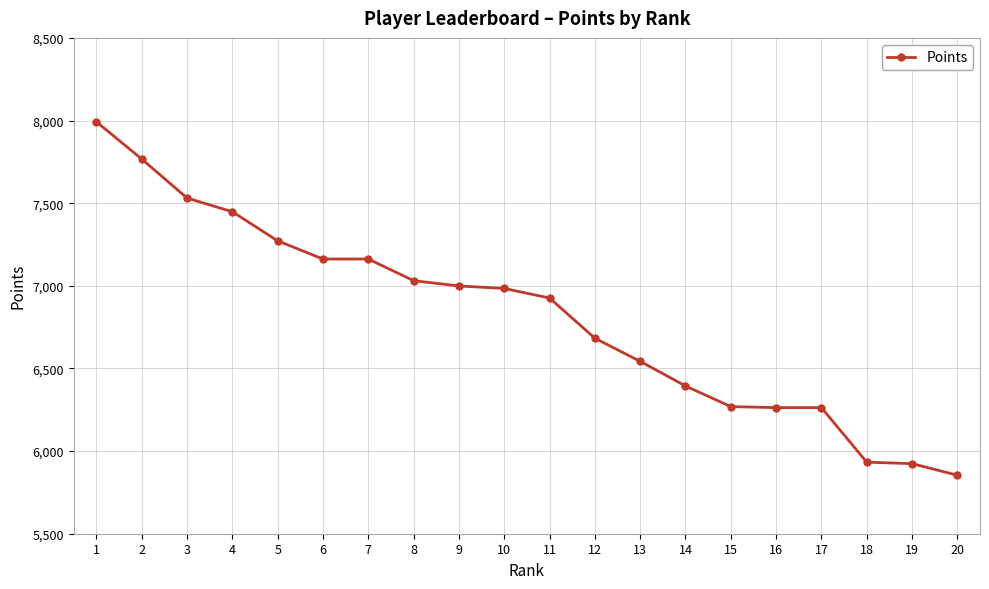

How many lines are shown in the chart?

1